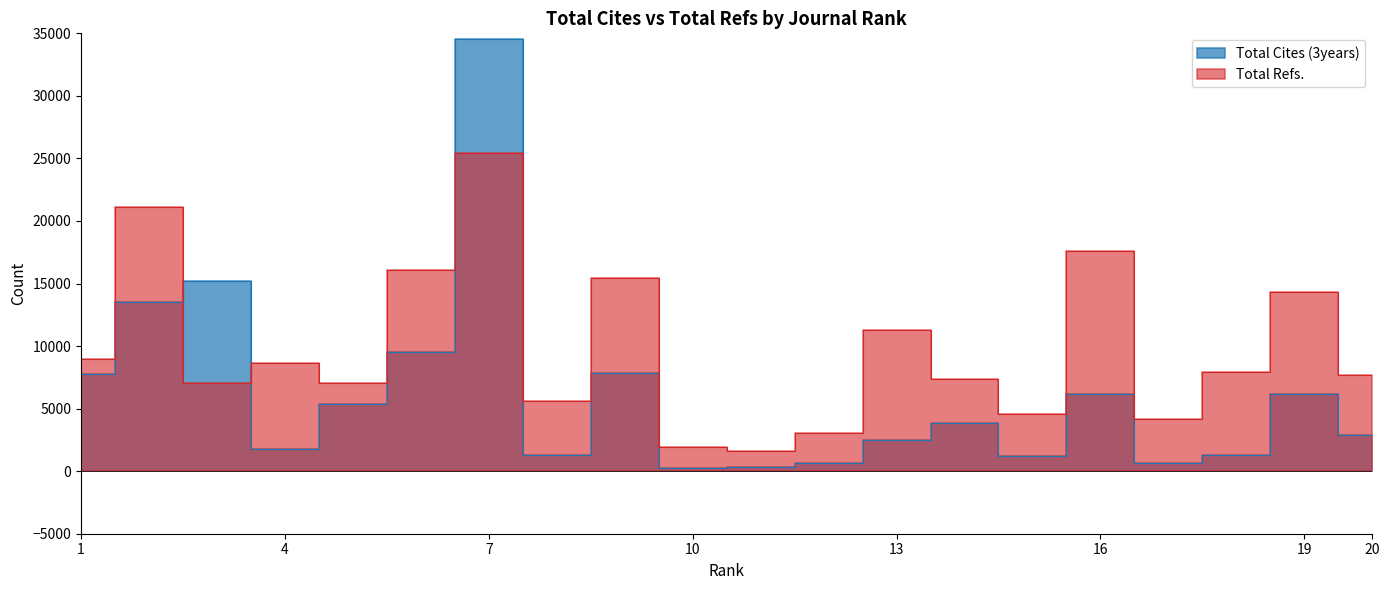

Rank the series by their average value, from lowest to highest.

Total Cites (3years), Total Refs.